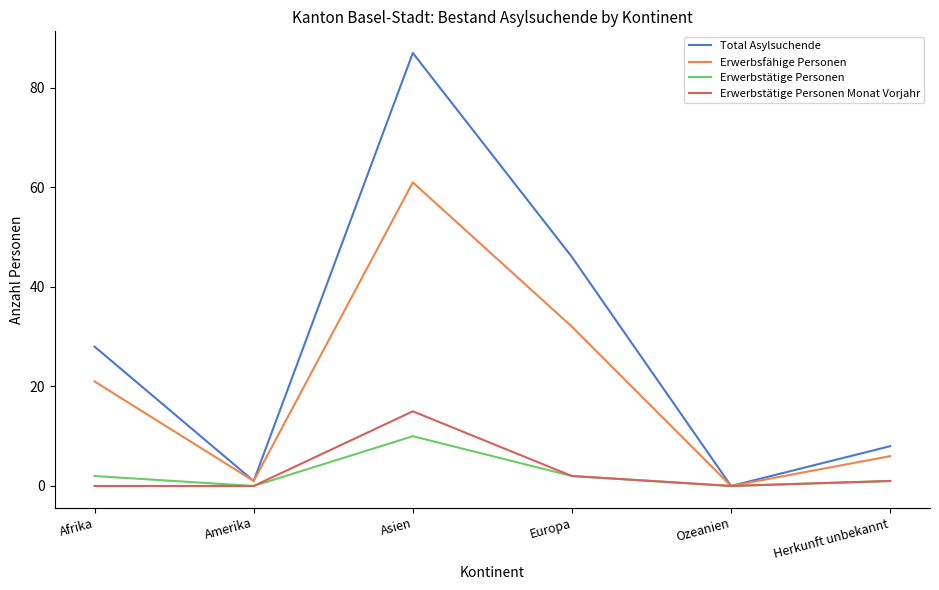

Is it true that Erwerbsfähige Personen equals 61 at Asien?

True